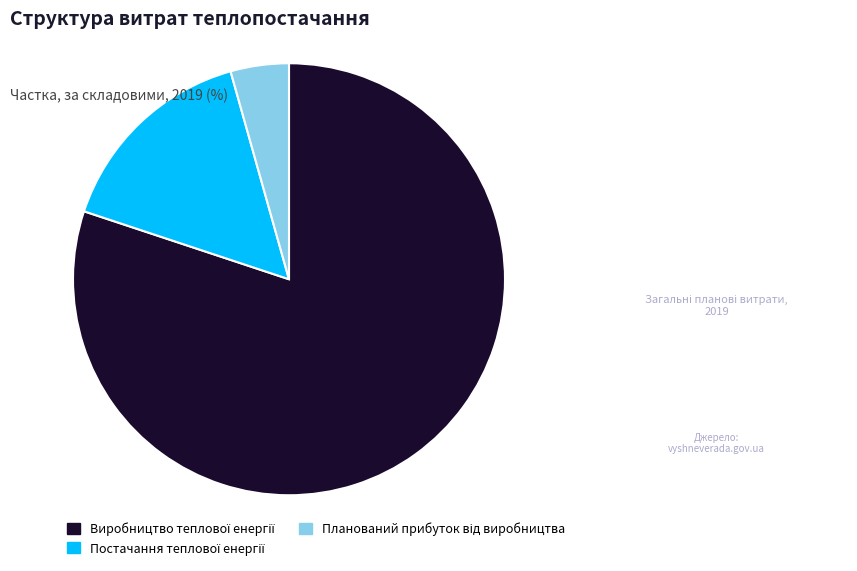

Is there a majority slice in this chart?

Yes